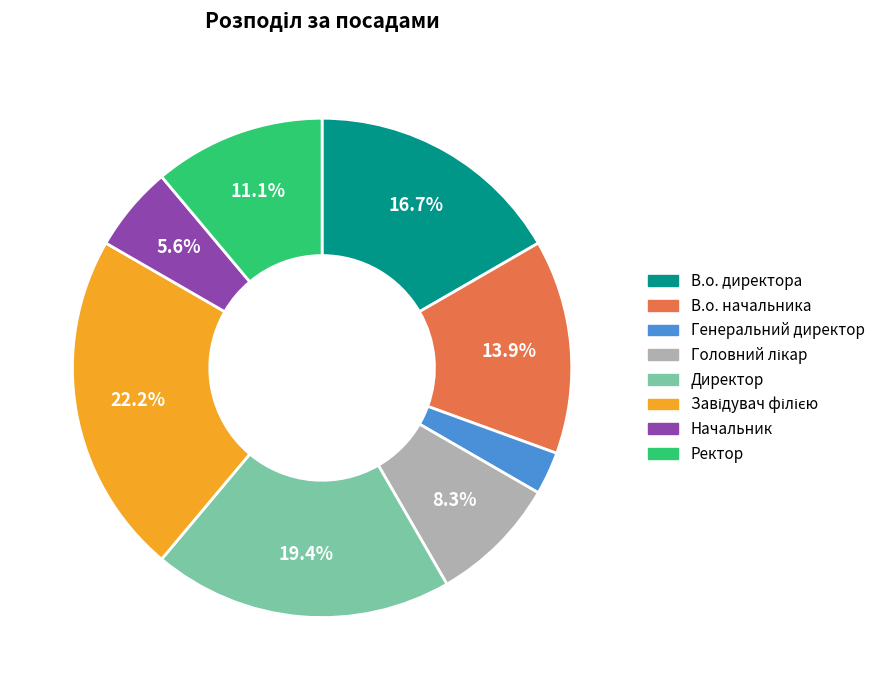

True or false: Начальник accounts for 1% of the total.

False